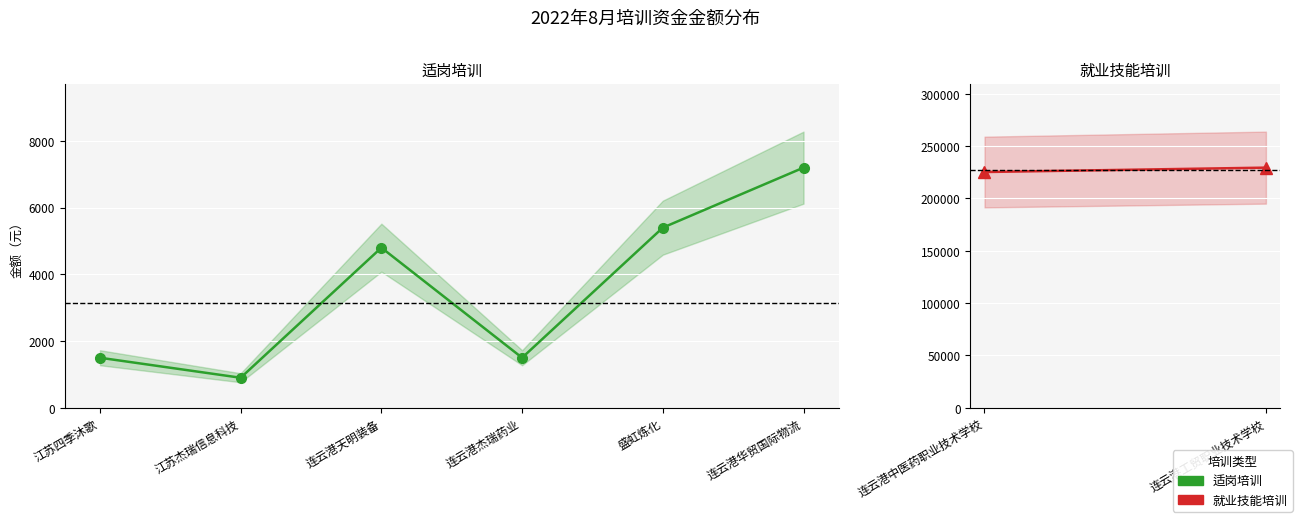

List the labels in order of value, largest first.

连云港华贸国际物流, 盛虹炼化, 连云港天明装备, 江苏四季沐歌, 连云港杰瑞药业, 江苏杰瑞信息科技